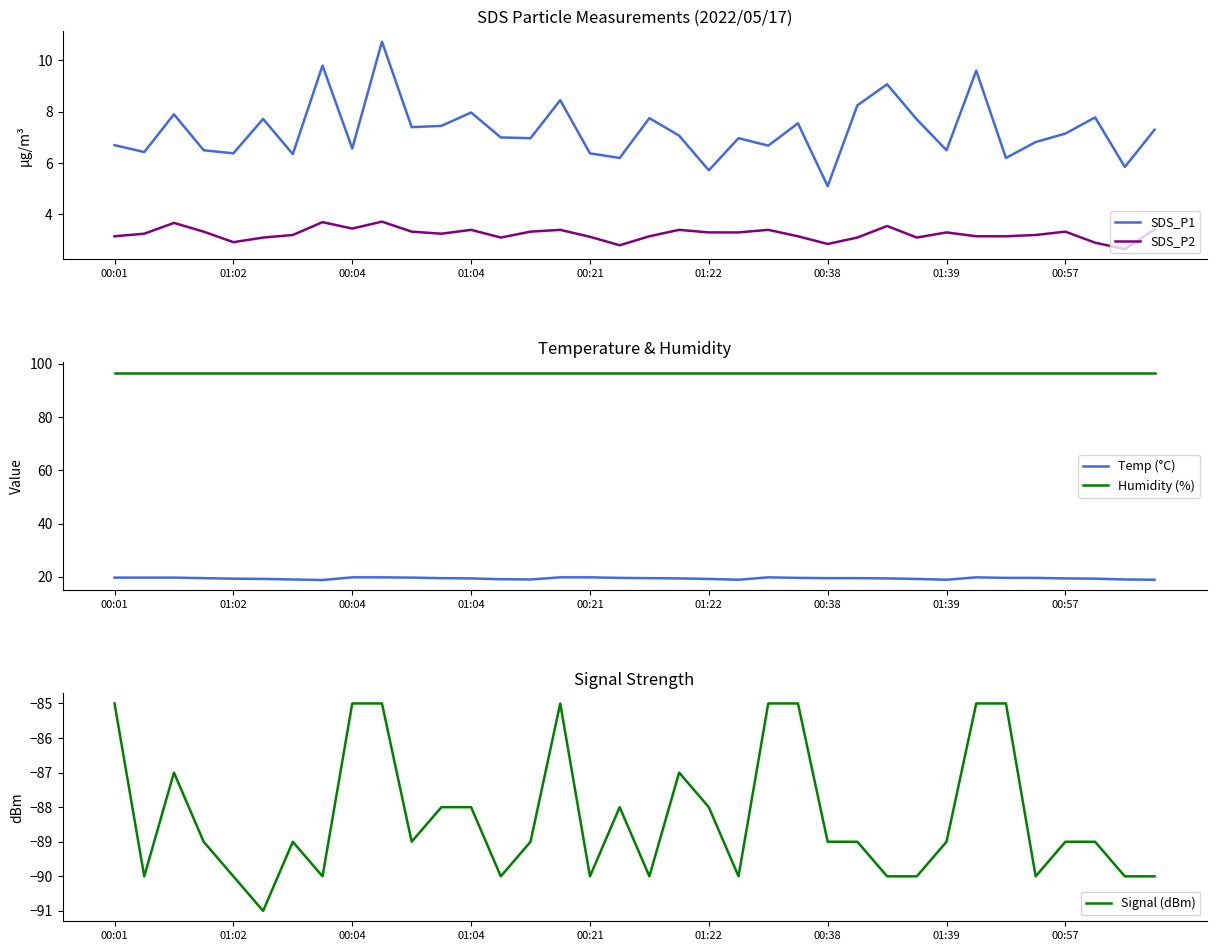

True or false: Humidity (%) and Signal (dBm) cross at least once.

False